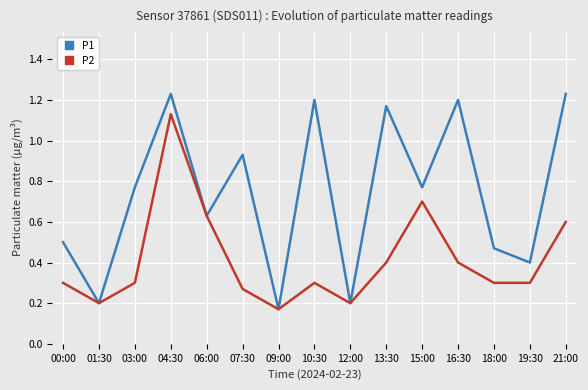

Where is the first local minimum for P2?

01:30